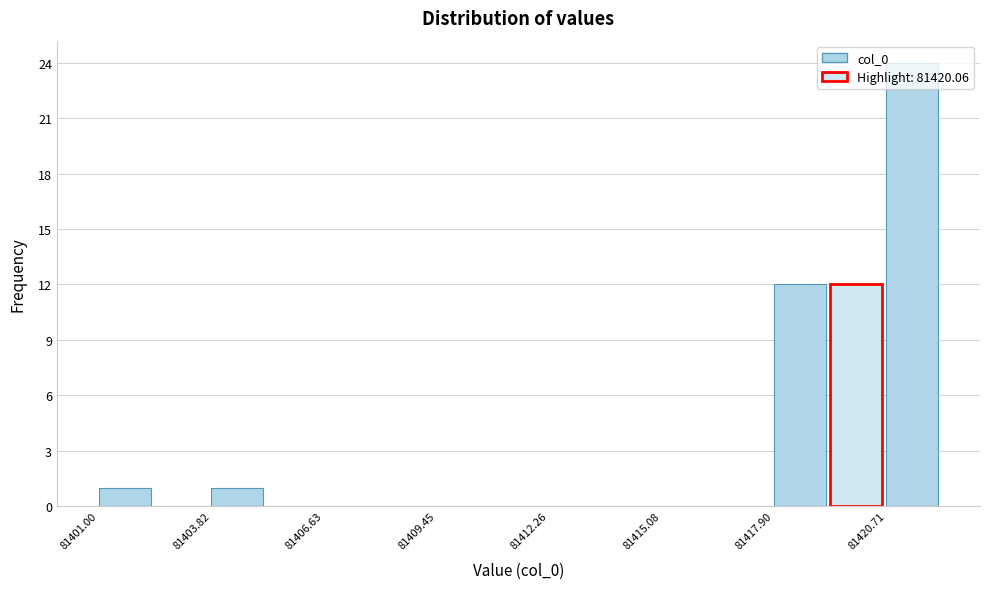

Around what value on the x-axis is the tallest bar? Give the approximate position of its centre, as read against the axis.

81421.5